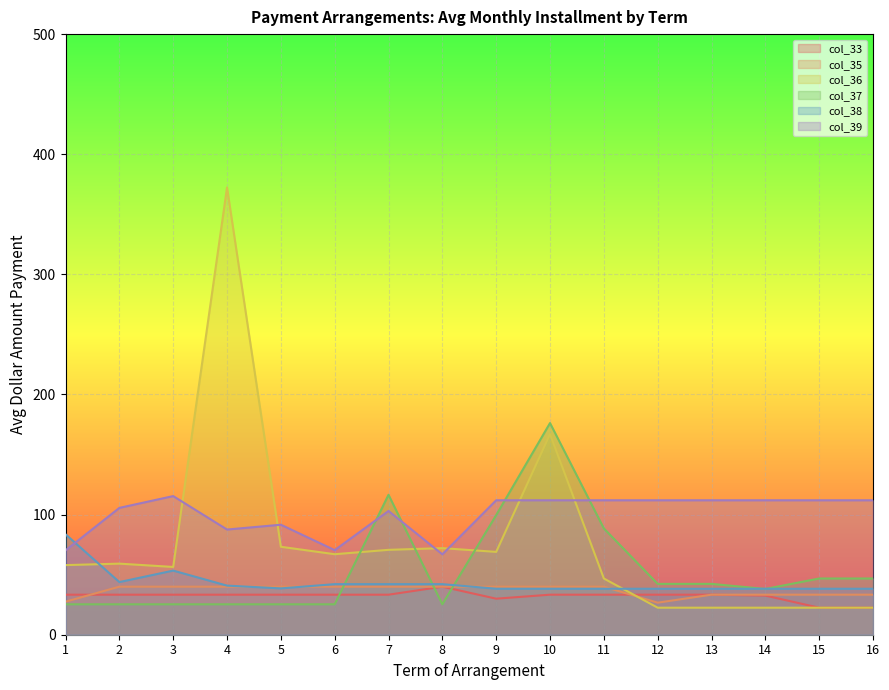

Which category has the highest value across all series?

4